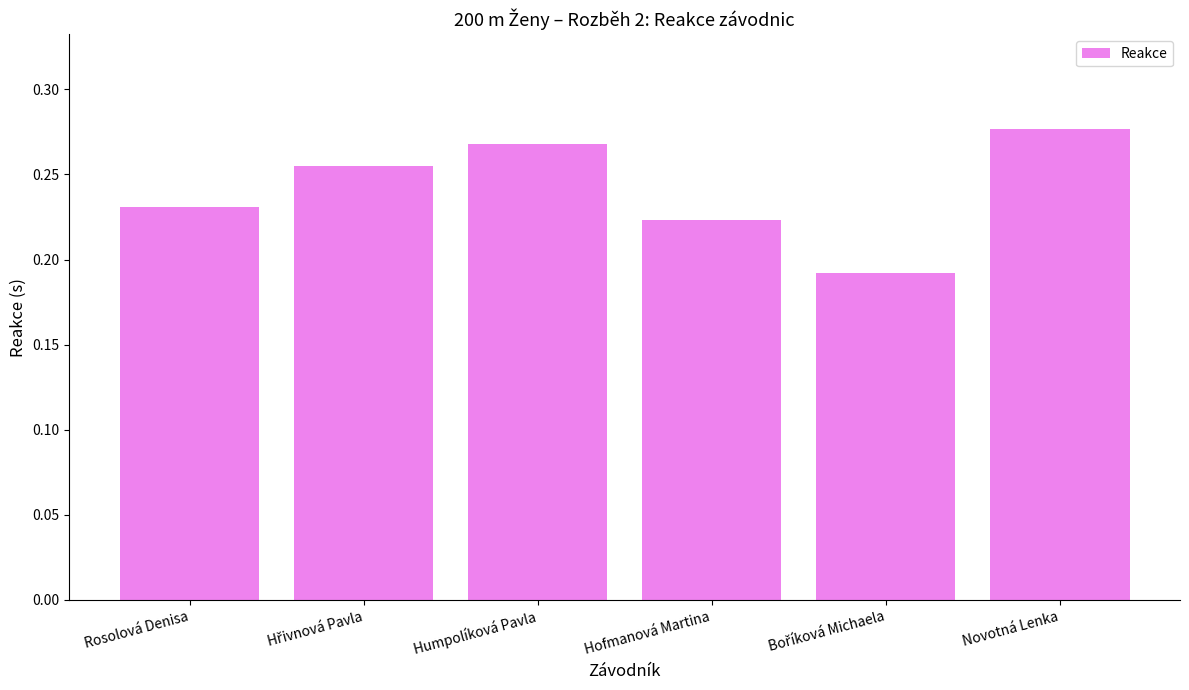

How many values are between 0 and 1?

6